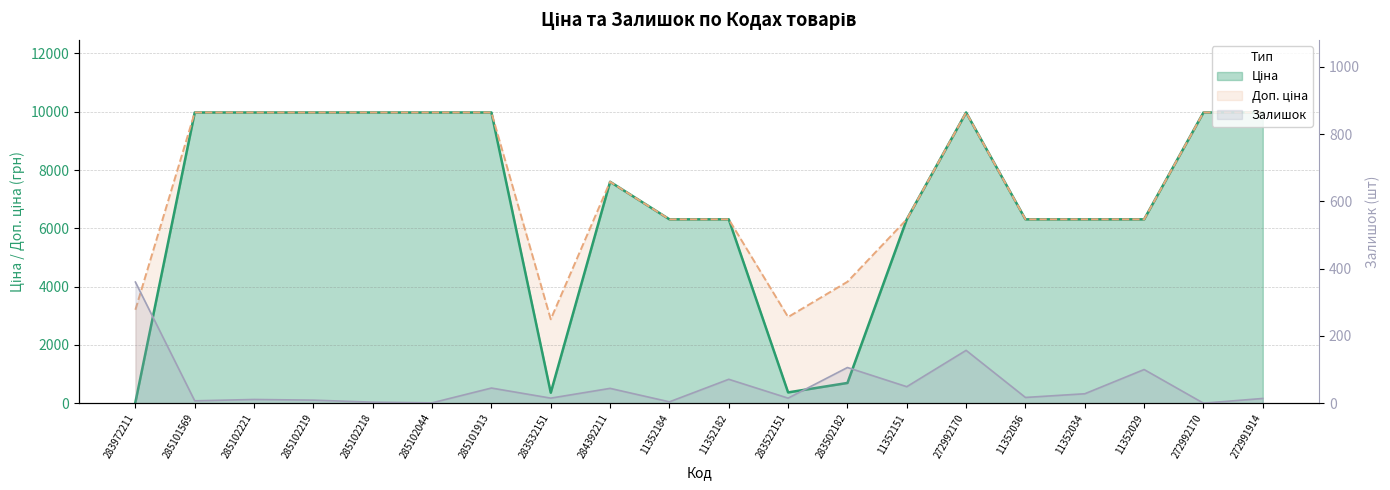

True or false: Доп. ціна and Залишок cross at least once.

False